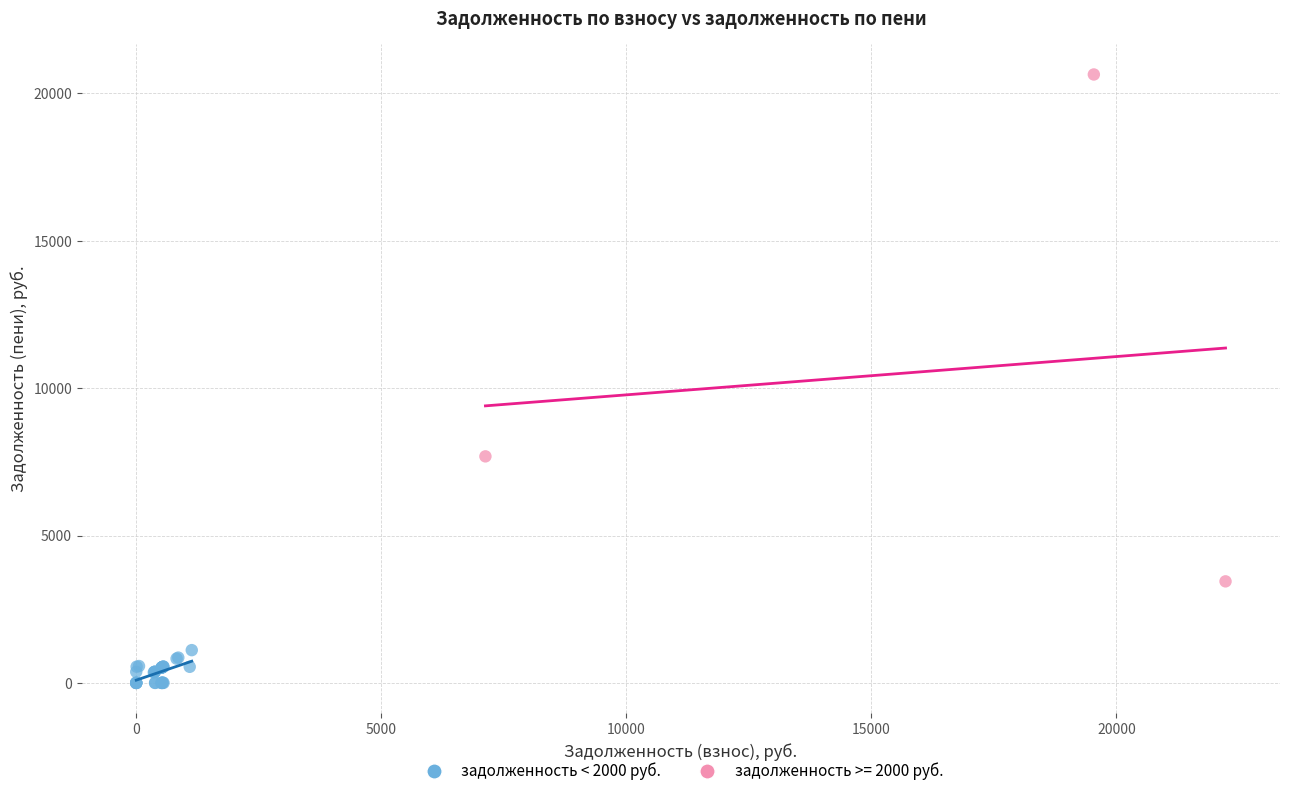

Which series contains the lowest Y value?

задолженность < 2000 руб.